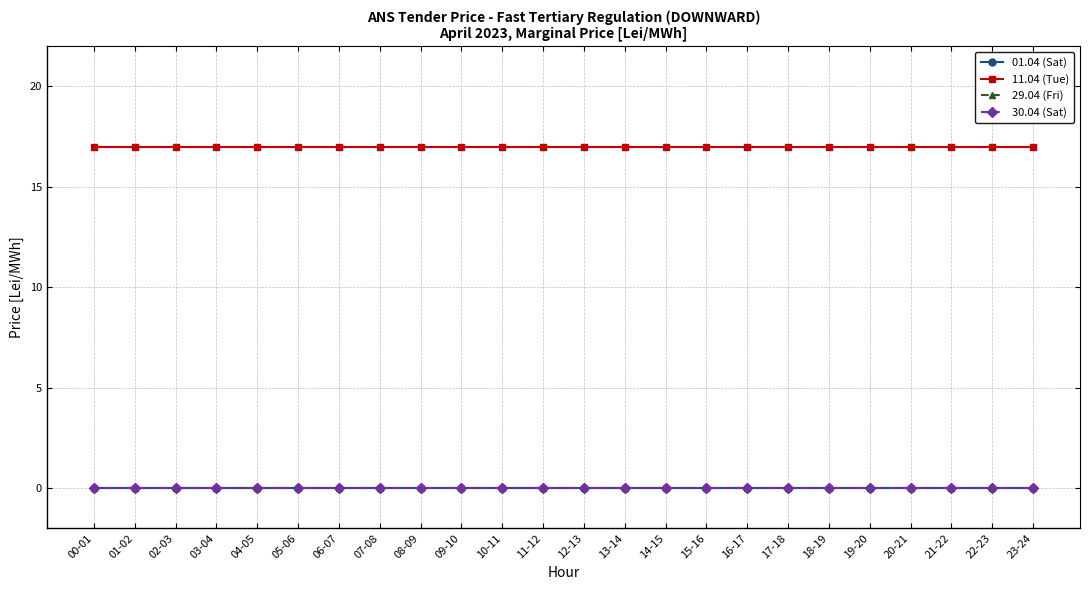

Does the chart have visible grid lines?

Yes